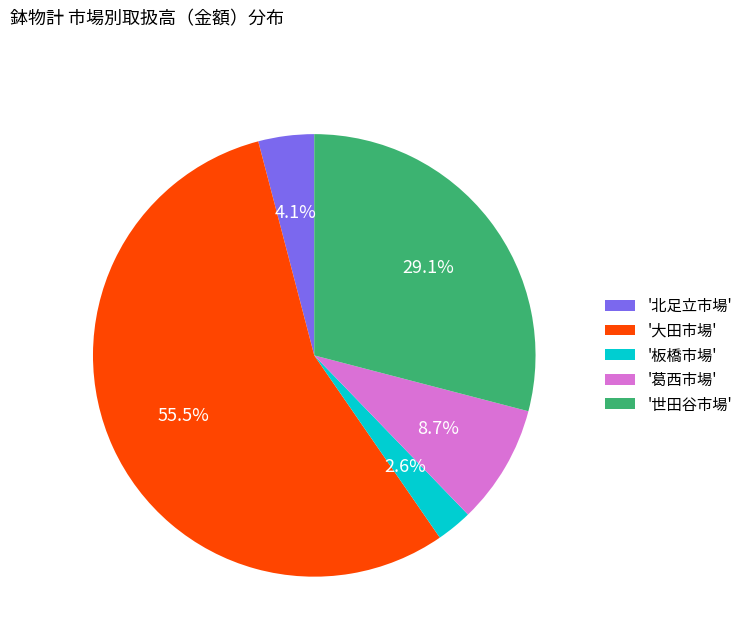

Which slice represents more than half of the pie?

'大田市場'